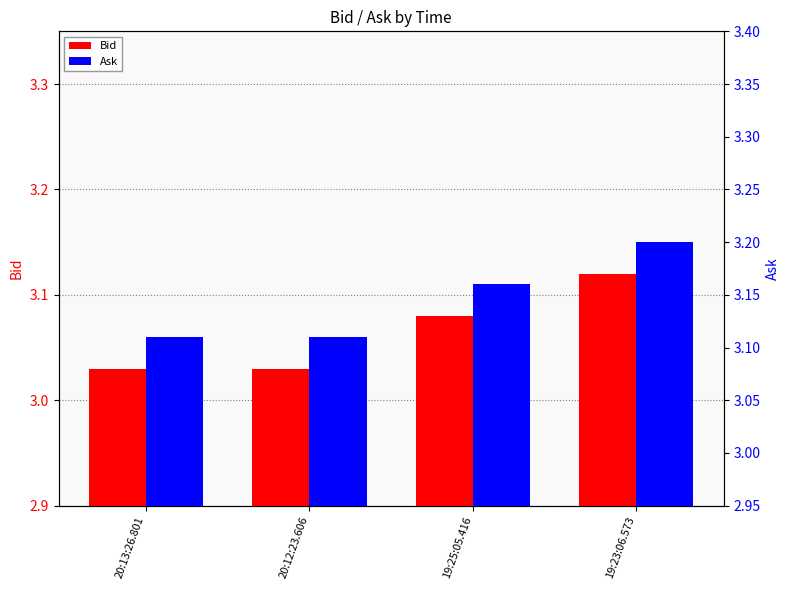

Reading right to left, transcribe all the data shown in this chart.

Bid: 19:23:06.573=3.1	19:25:05.416=3.1	20:12:23.606=3.0	20:13:26.801=3.0
Ask: 19:23:06.573=3.2	19:25:05.416=3.2	20:12:23.606=3.1	20:13:26.801=3.1